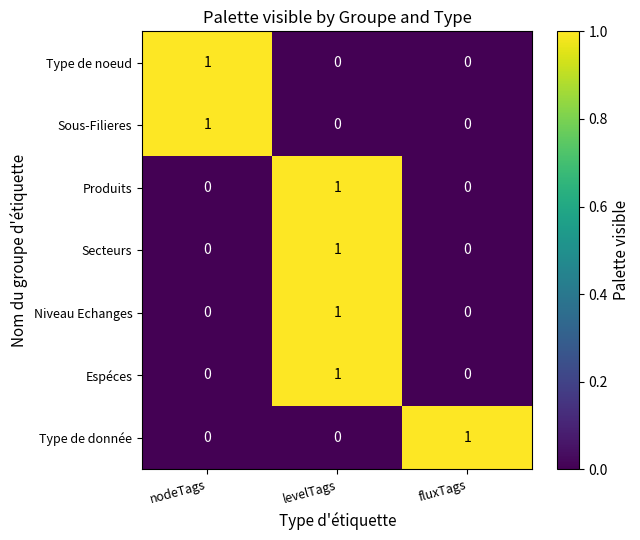

At which label does Produits reach its peak?

levelTags